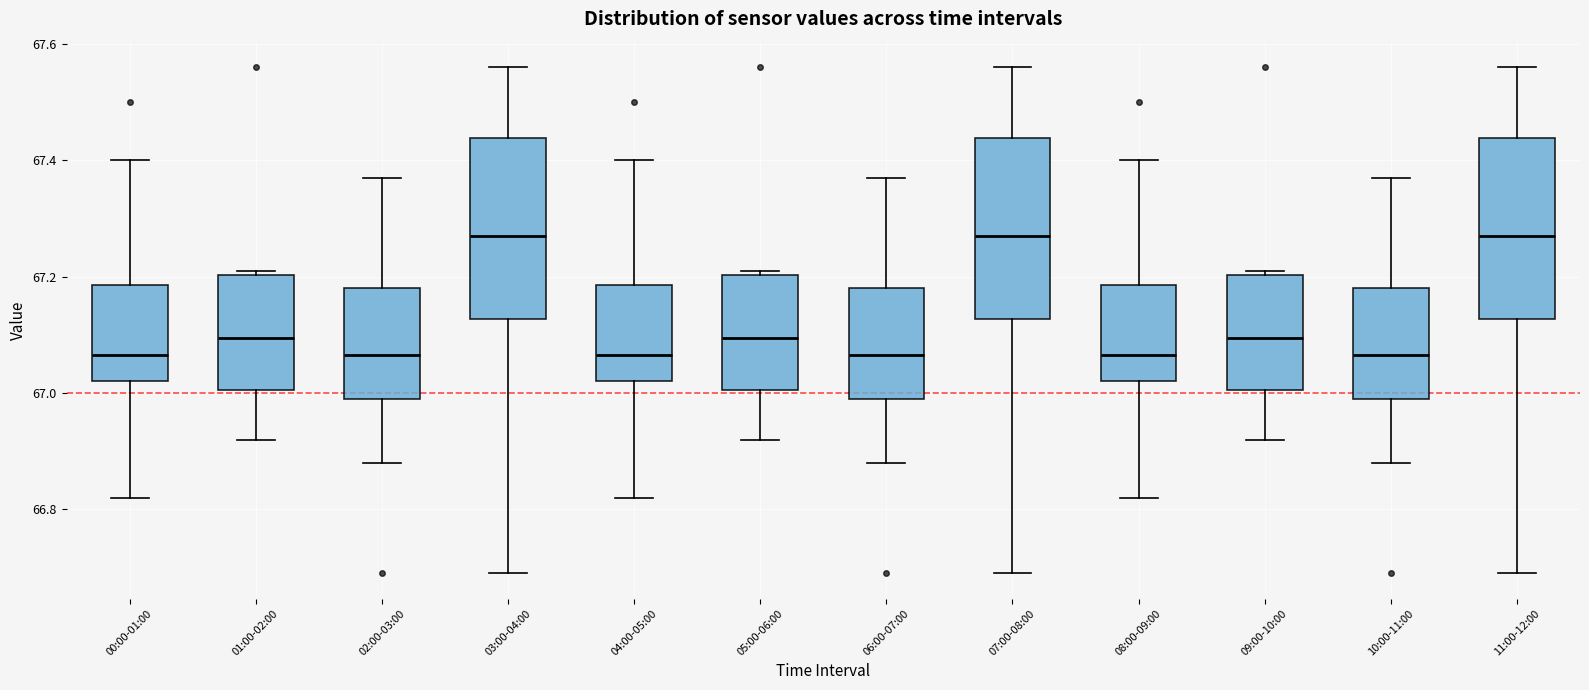

Reading left to right, read every box against the y-axis: the position of its median line, the range the box covers, and the ends of its whiskers. The values are not printed on the chart, so give them approximately, as read against the axis.

00:00-01:00: median 67.06, box 67.02 to 67.18, whiskers 66.82 to 67.40
01:00-02:00: median 67.10, box 67.00 to 67.20, whiskers 66.92 to 67.22
02:00-03:00: median 67.06, box 67.00 to 67.18, whiskers 66.88 to 67.38
03:00-04:00: median 67.28, box 67.12 to 67.44, whiskers 66.70 to 67.56
04:00-05:00: median 67.06, box 67.02 to 67.18, whiskers 66.82 to 67.40
05:00-06:00: median 67.10, box 67.00 to 67.20, whiskers 66.92 to 67.22
06:00-07:00: median 67.06, box 67.00 to 67.18, whiskers 66.88 to 67.38
07:00-08:00: median 67.28, box 67.12 to 67.44, whiskers 66.70 to 67.56
08:00-09:00: median 67.06, box 67.02 to 67.18, whiskers 66.82 to 67.40
09:00-10:00: median 67.10, box 67.00 to 67.20, whiskers 66.92 to 67.22
10:00-11:00: median 67.06, box 67.00 to 67.18, whiskers 66.88 to 67.38
11:00-12:00: median 67.28, box 67.12 to 67.44, whiskers 66.70 to 67.56